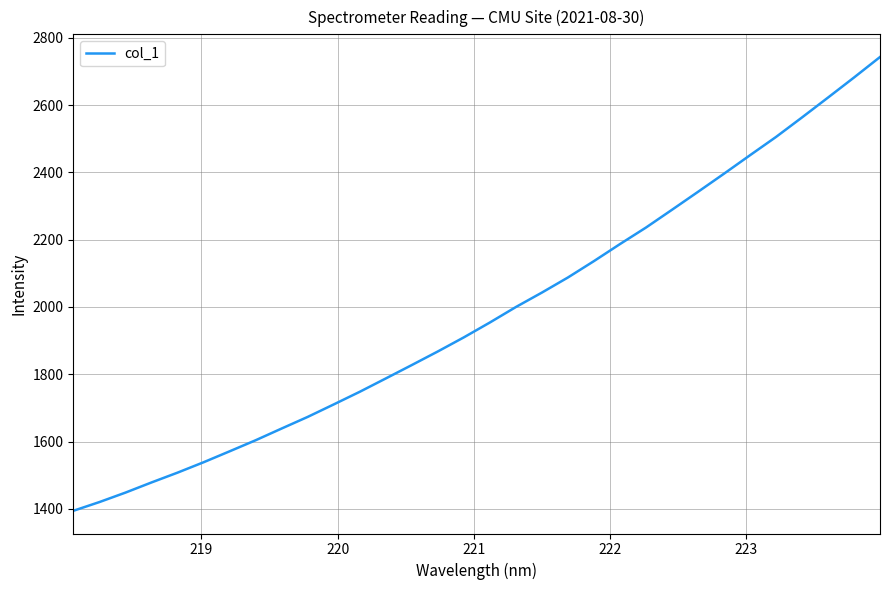

What is the minimum value shown in the chart?

1394.3